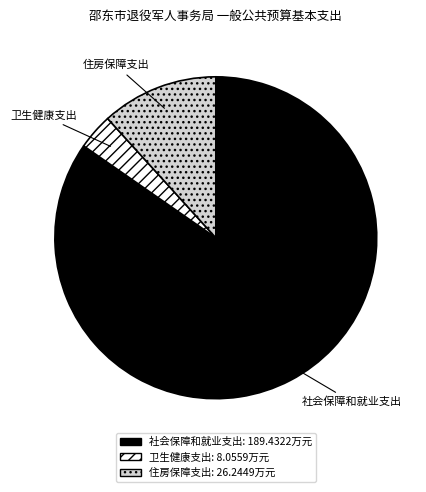

Which has a higher value, 社会保障和就业支出 or 卫生健康支出?

社会保障和就业支出